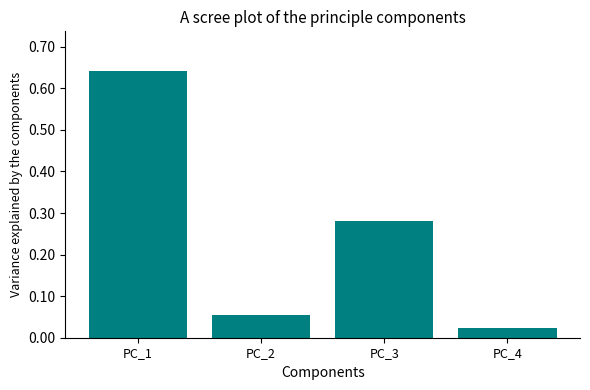

What is the sum of the values at PC_1 and PC_4?

0.7